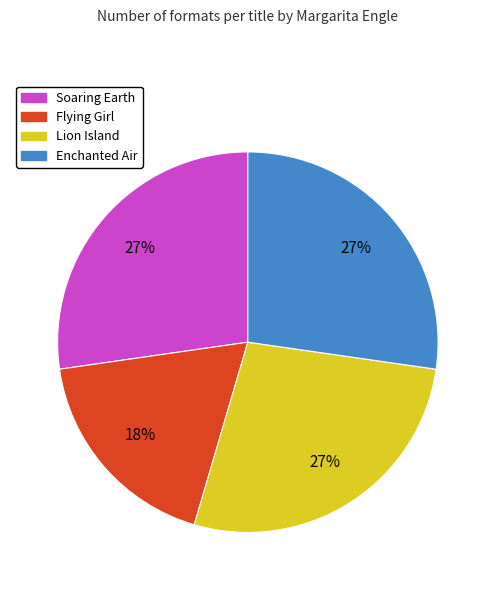

Approximately how many times larger is the value at Soaring Earth compared to Flying Girl?

1.5